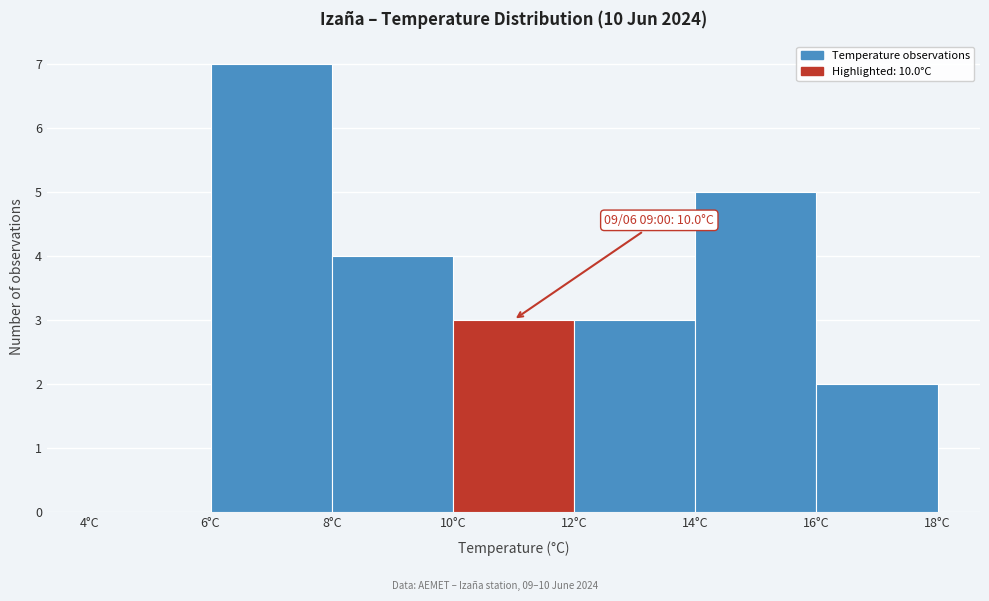

Which range on the x-axis has the tallest bar?

6 to 8